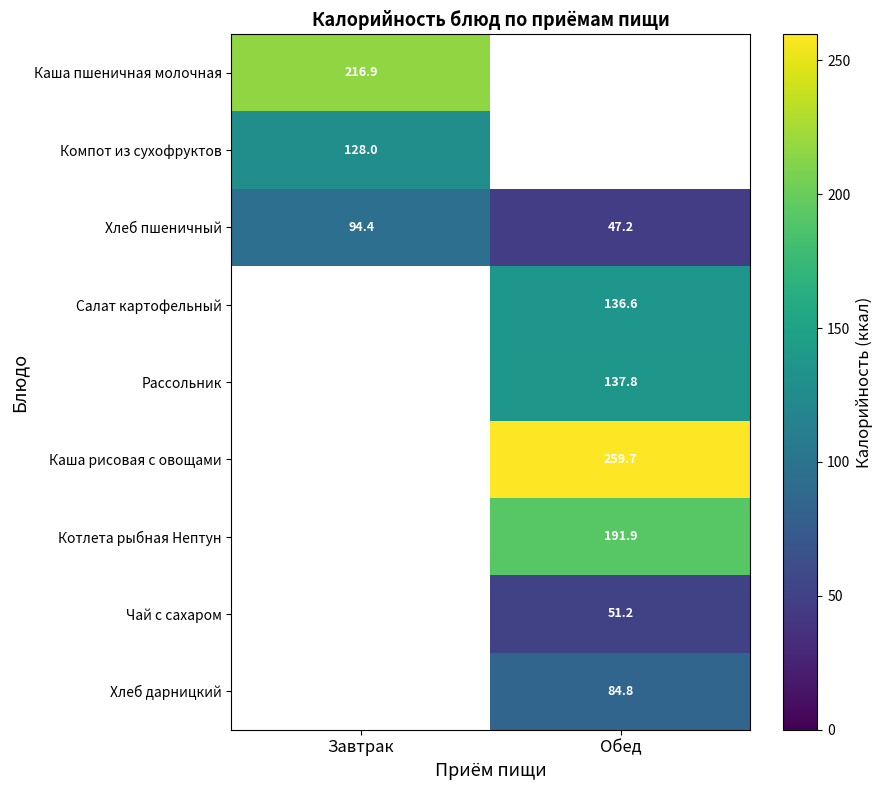

What is the difference between the maximum and minimum values in the Хлеб пшеничный series?

47.2